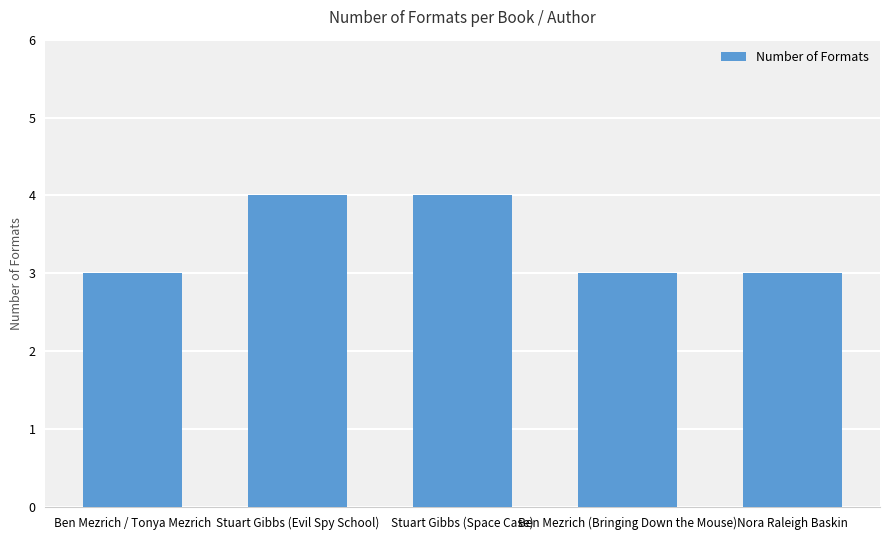

What is the difference between the maximum and minimum values?

1